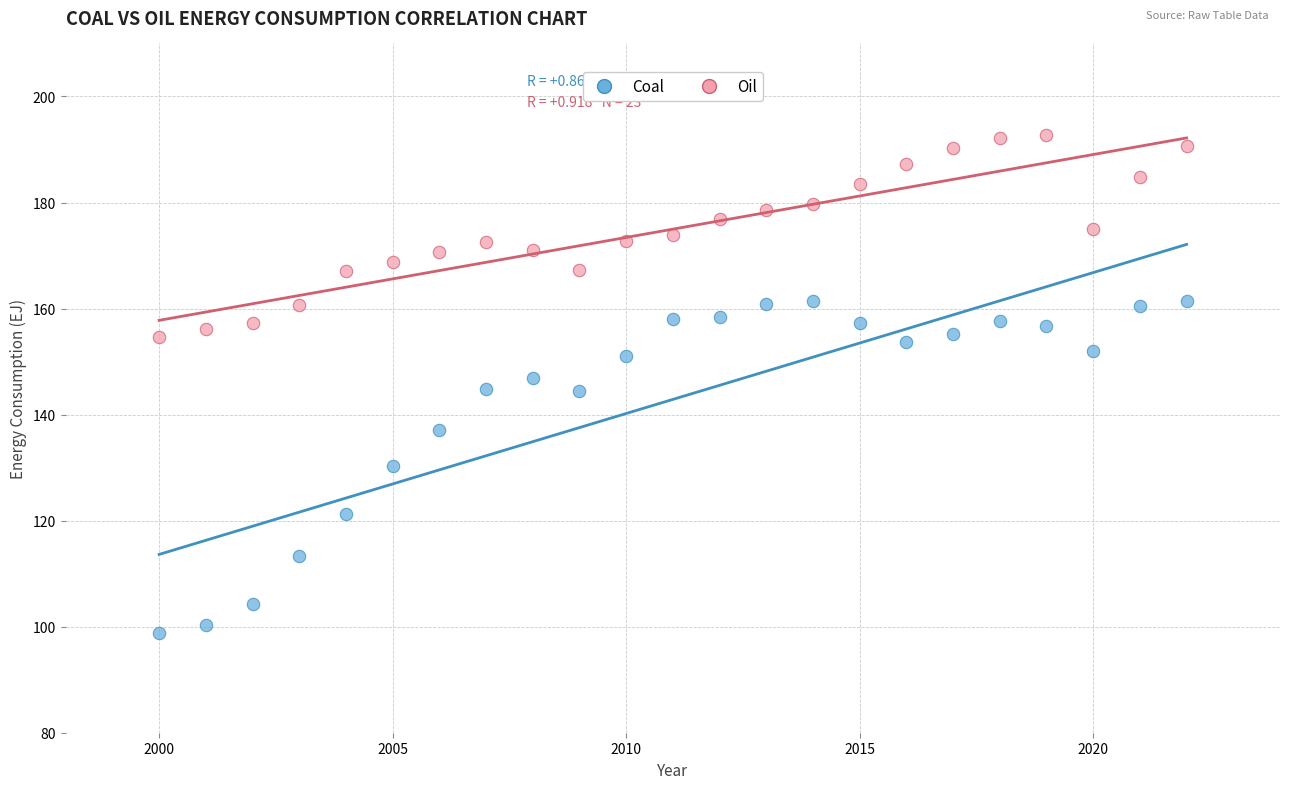

Which series reaches the minimum Y coordinate?

Coal